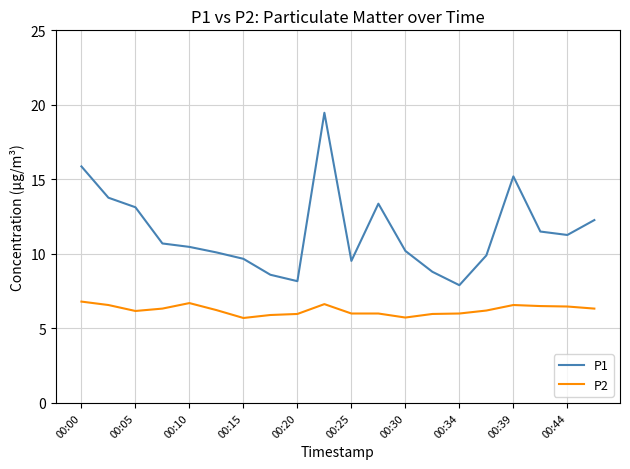

Does the chart display data point markers on the line(s)?

No